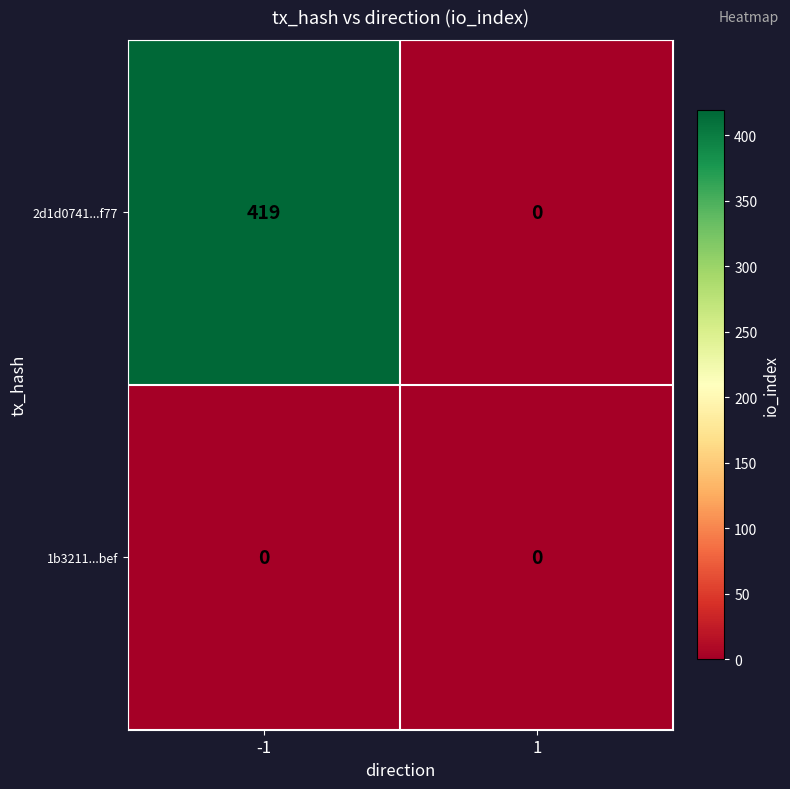

Which series changed the most between -1 and 1?

2d1d0741...f77